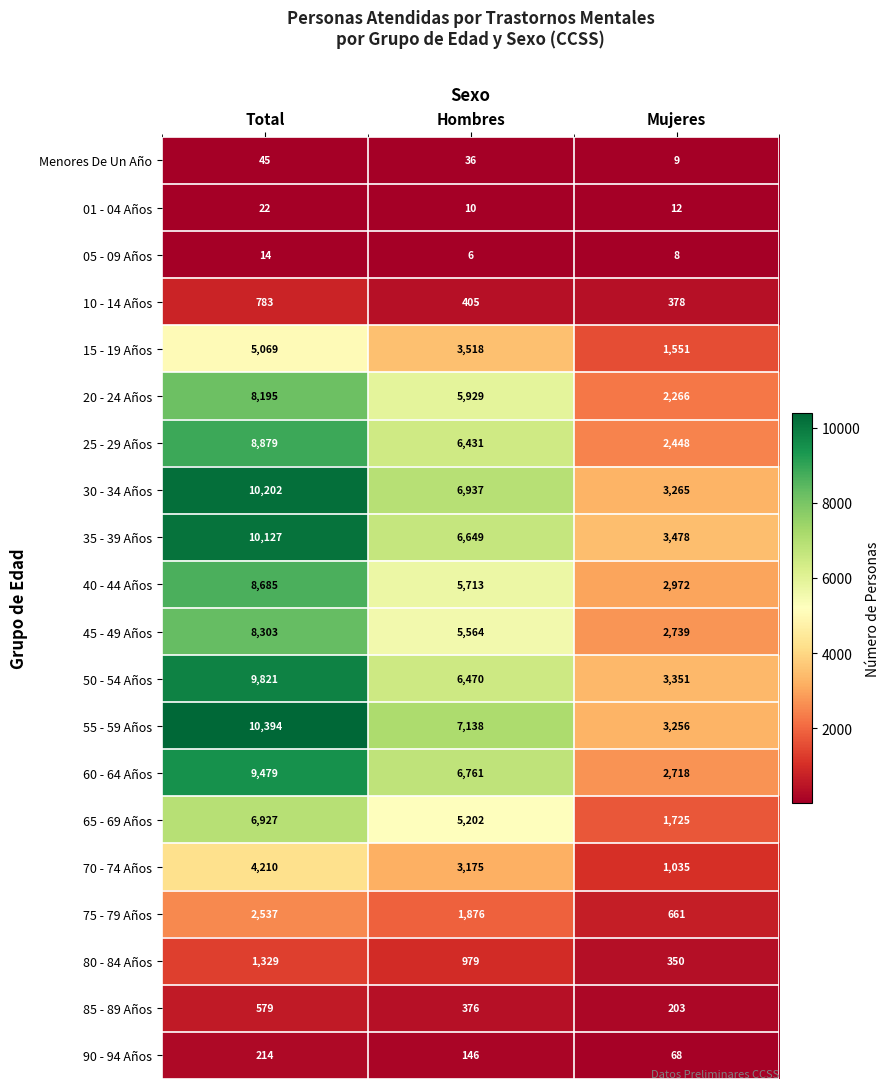

What is the total value across all series at Total?

105814